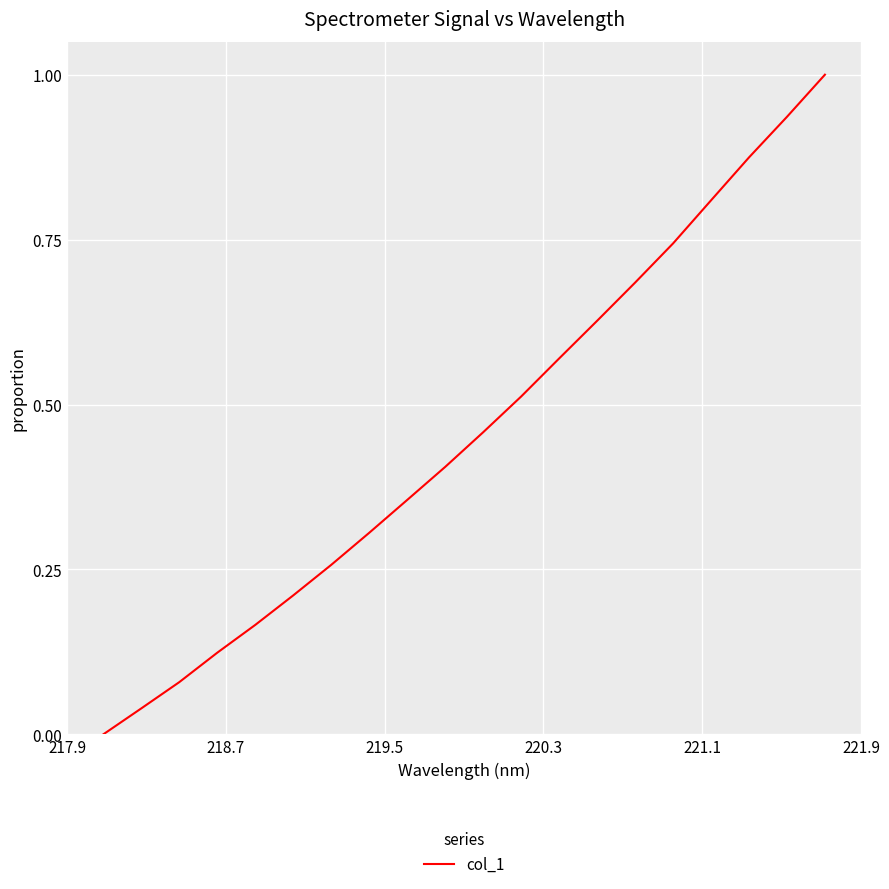

Does the chart display data point markers on the line(s)?

No